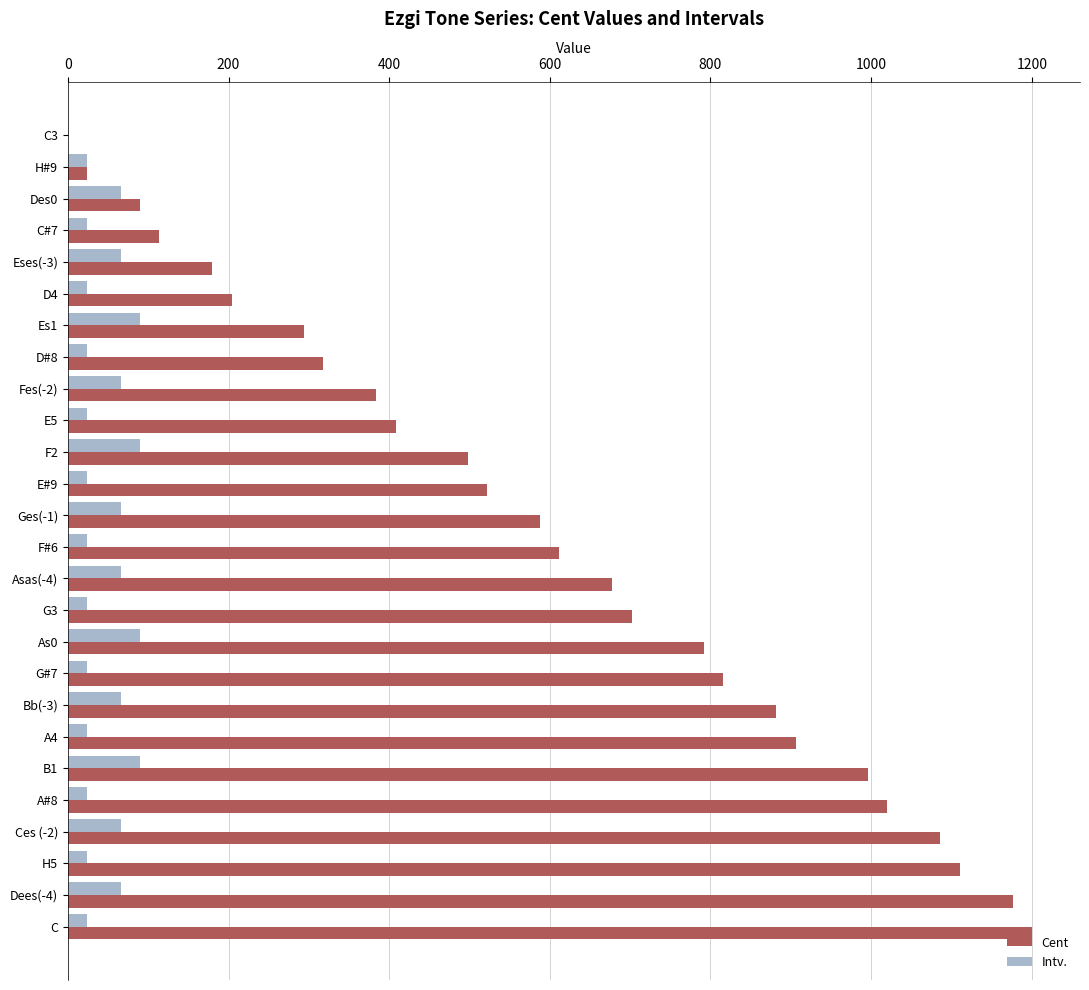

Which series has the largest total across all categories?

Cent